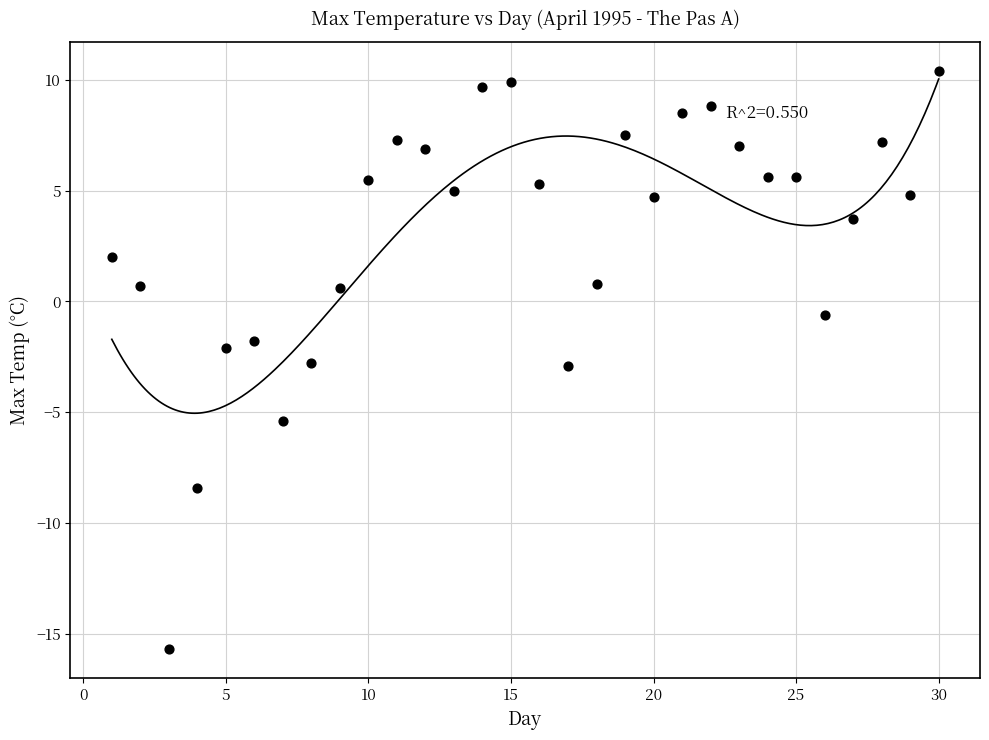

What is the range of X values (max minus min)?

29.0